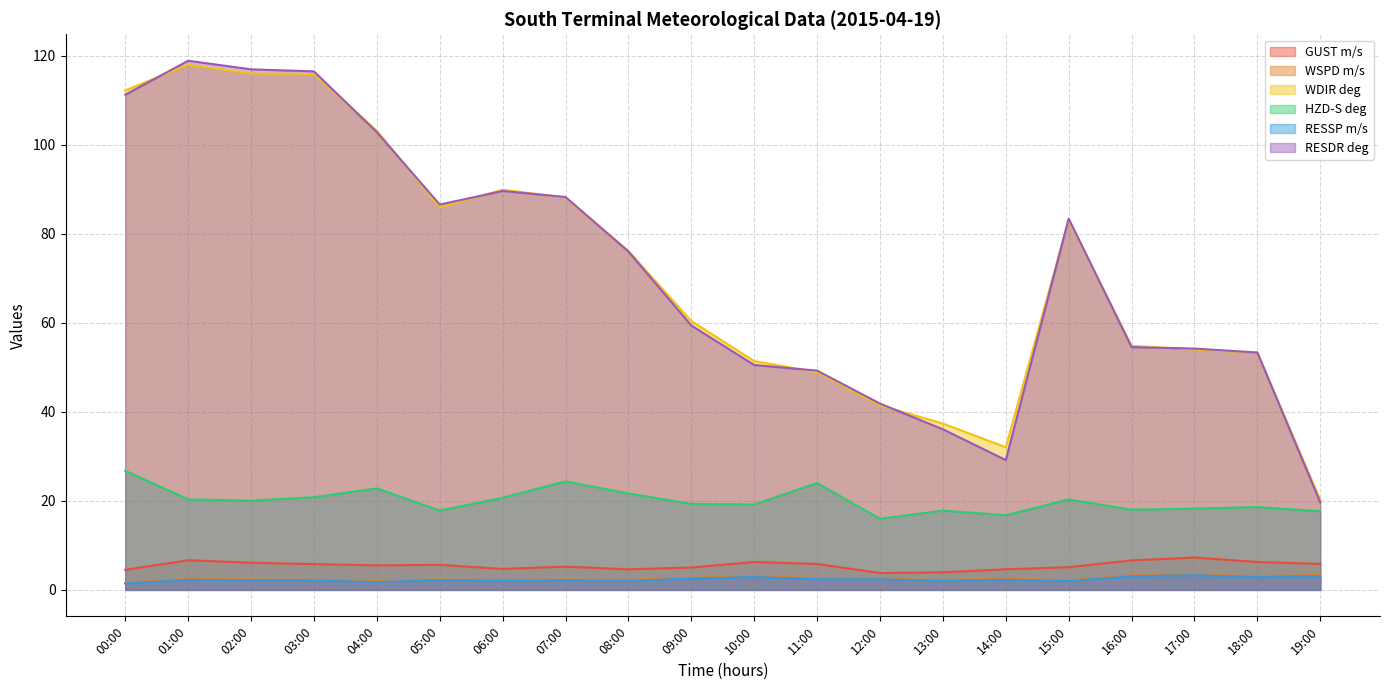

What is the approximate value of WDIR deg at 18:00?

53.3